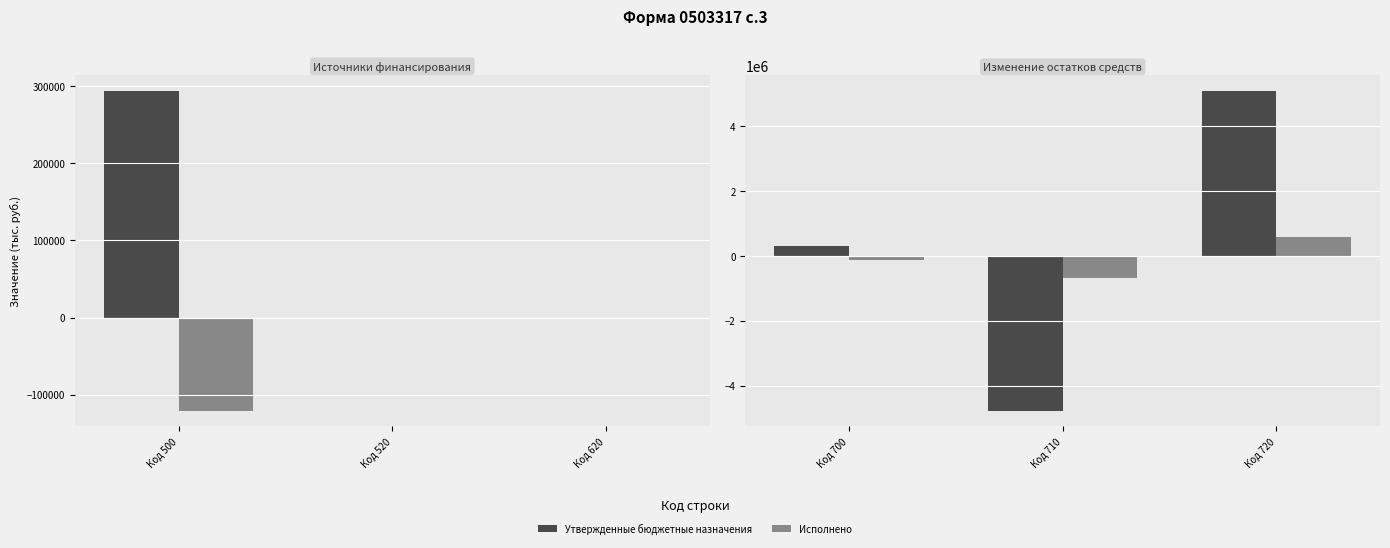

How many values in the Утвержденные бюджетные назначения series exceed 293584?

2